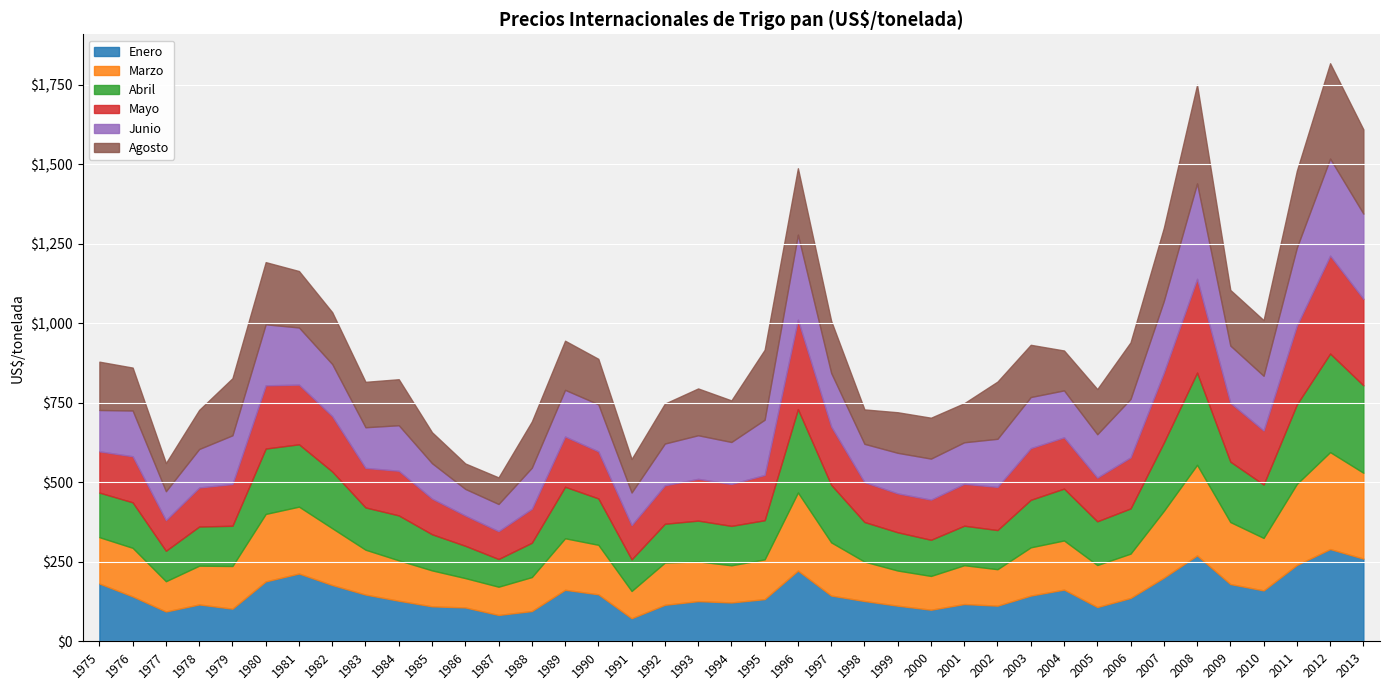

How many times do Abril and Mayo cross each other?

14